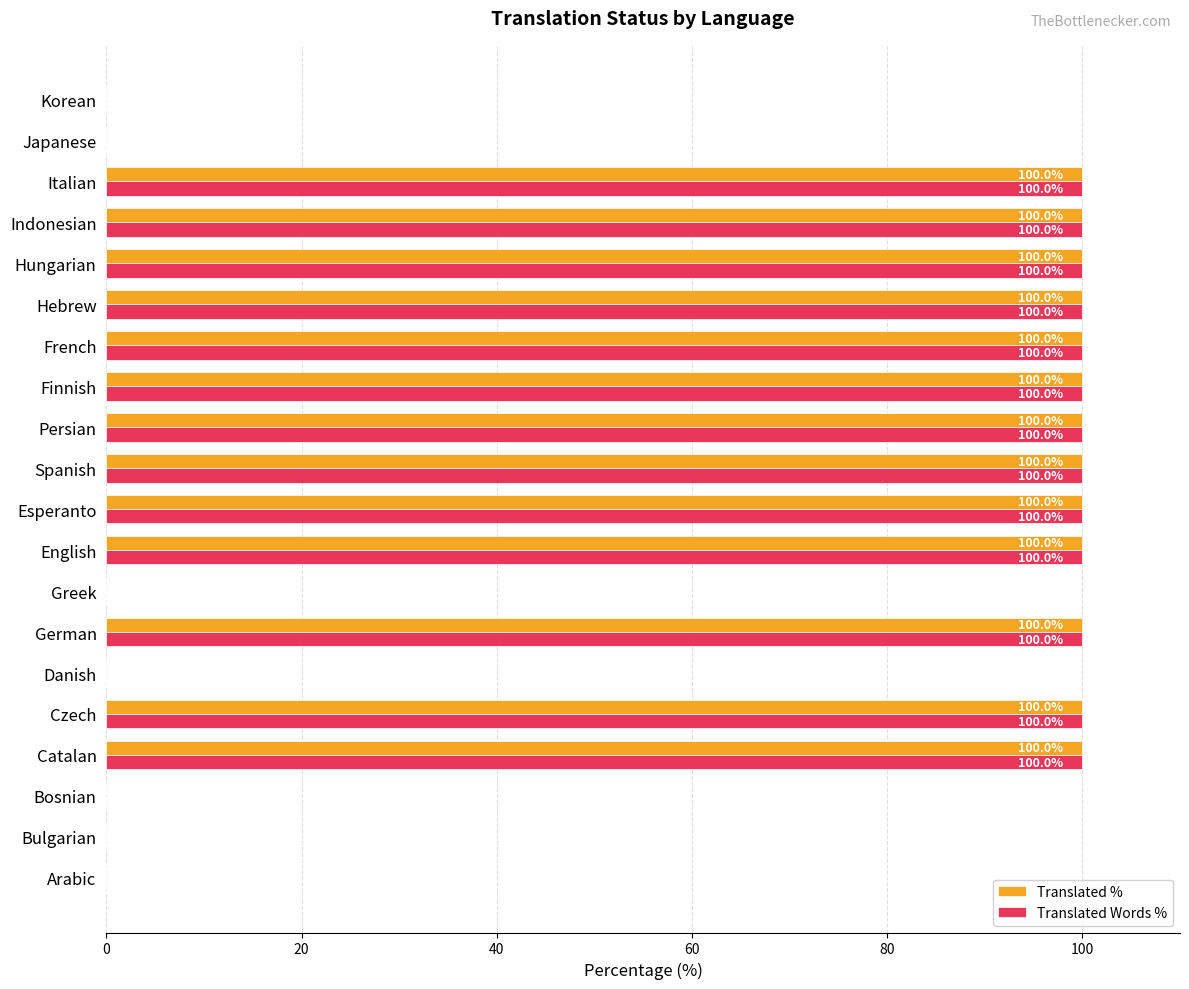

What is the sum of all Translated Words % values?

1300